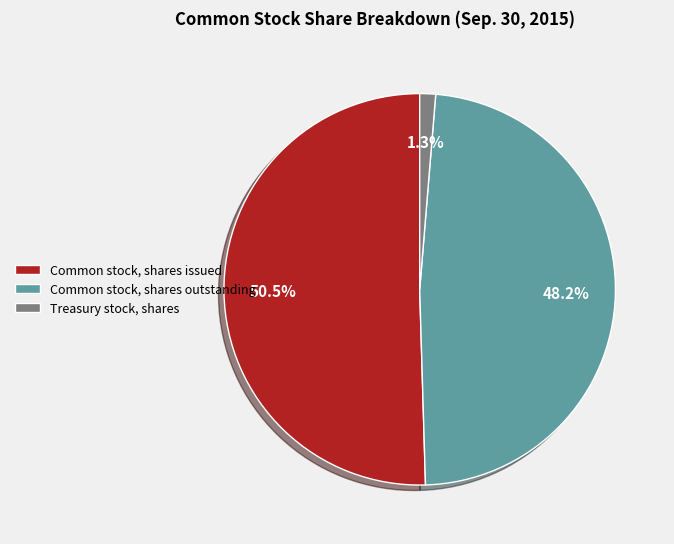

Which slice represents more than half of the pie?

Common stock, shares issued